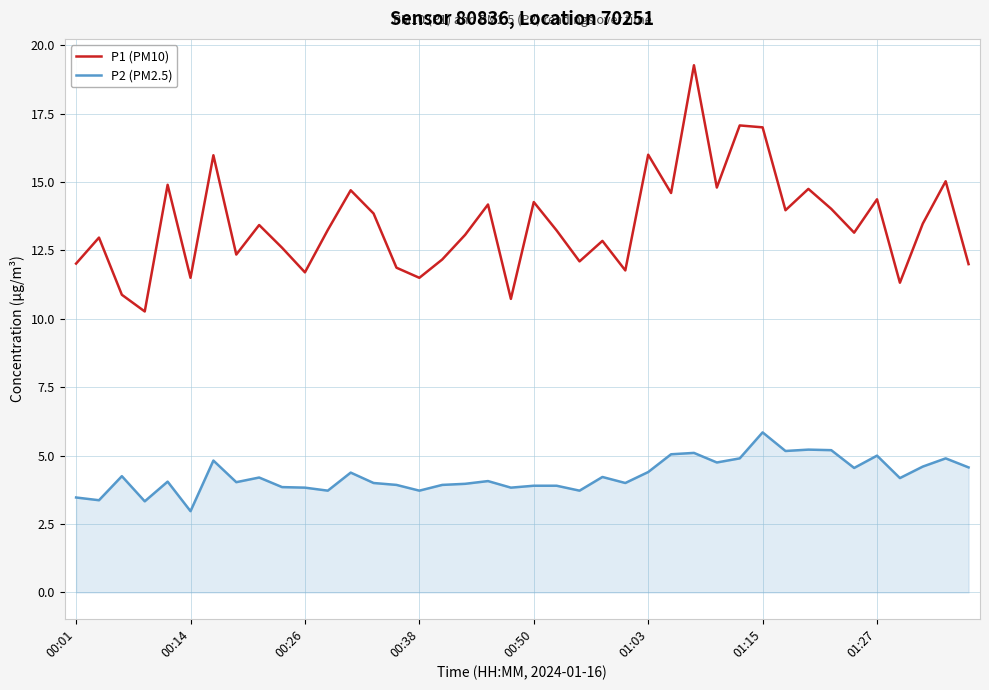

What are all the series names shown in the legend?

P1 (PM10), P2 (PM2.5)